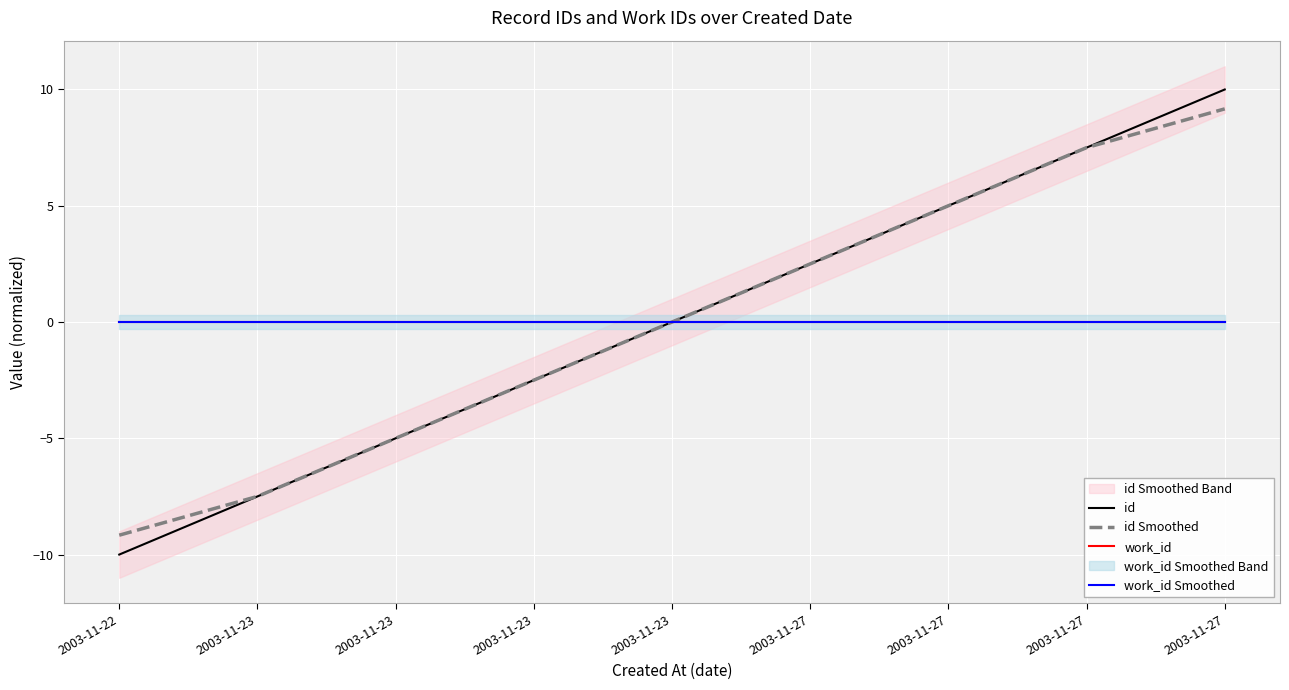

True or false: id and id Smoothed cross at least once.

False